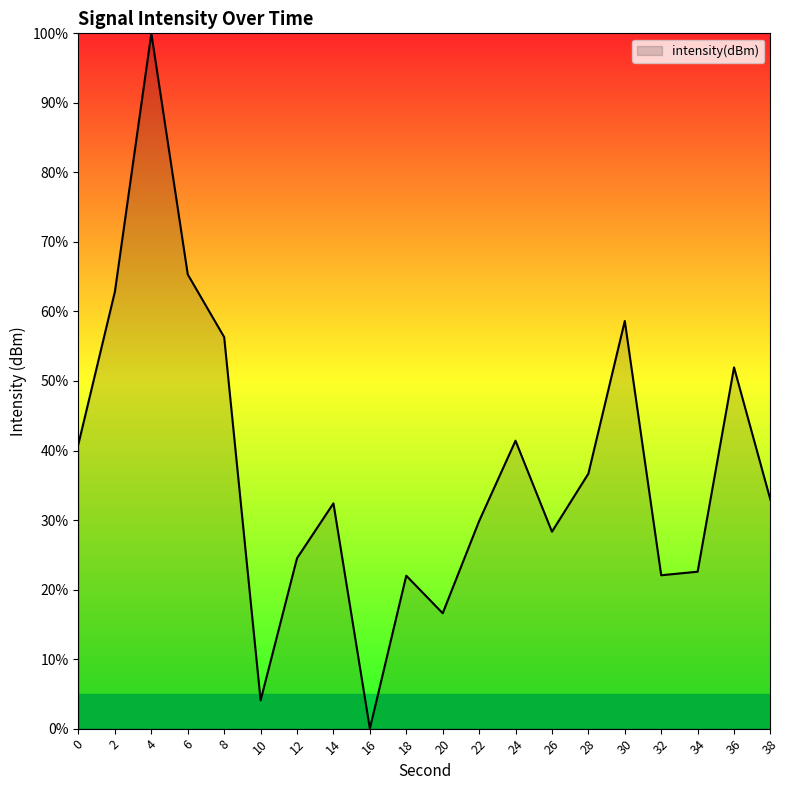

Approximately how many times larger is the value at 0 compared to 8?

0.7